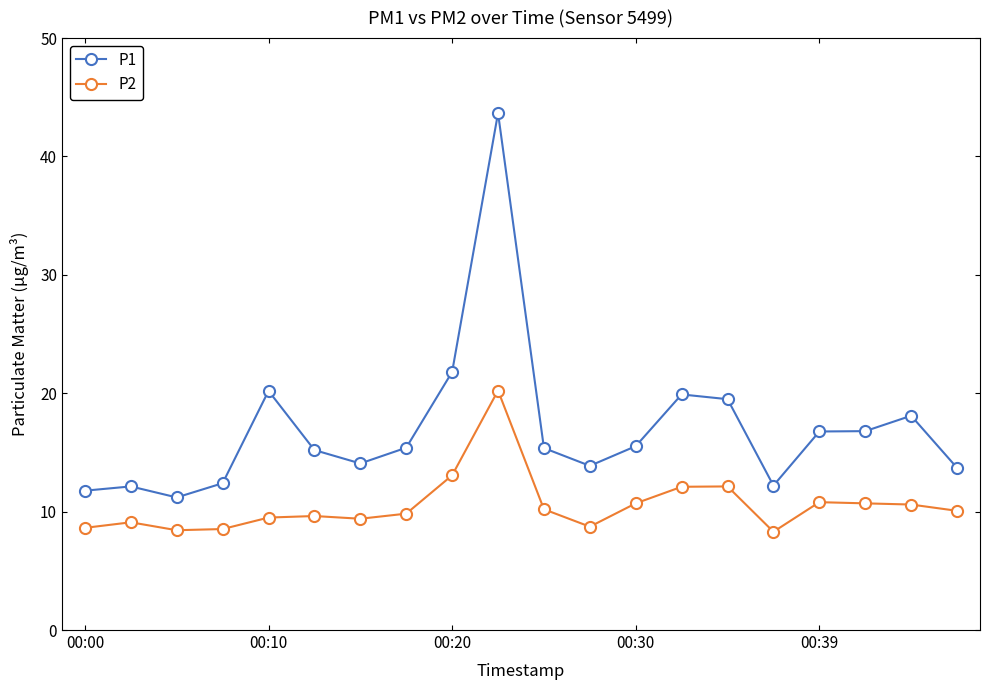

What is the sum of all P2 values?

210.7